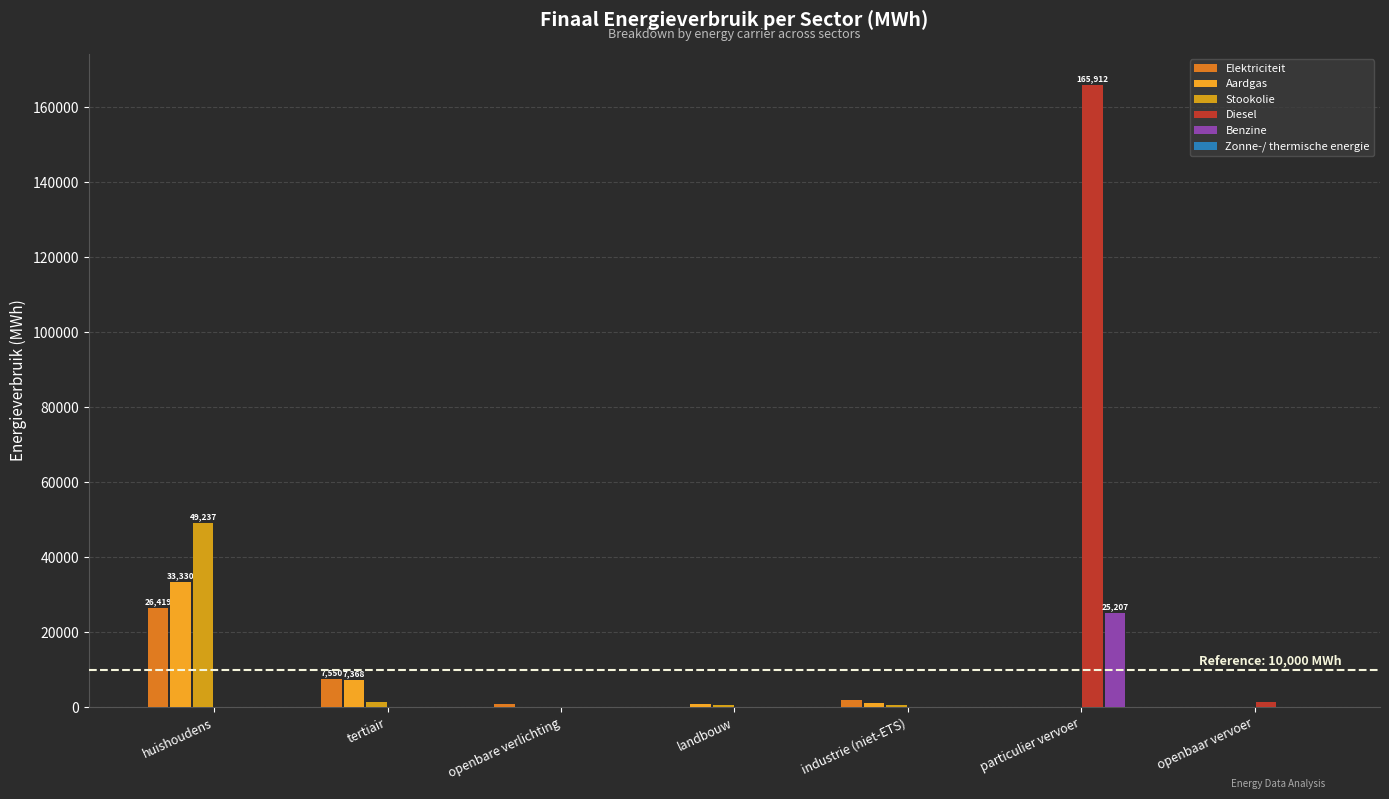

At which label is Stookolie closest to 24618?

tertiair